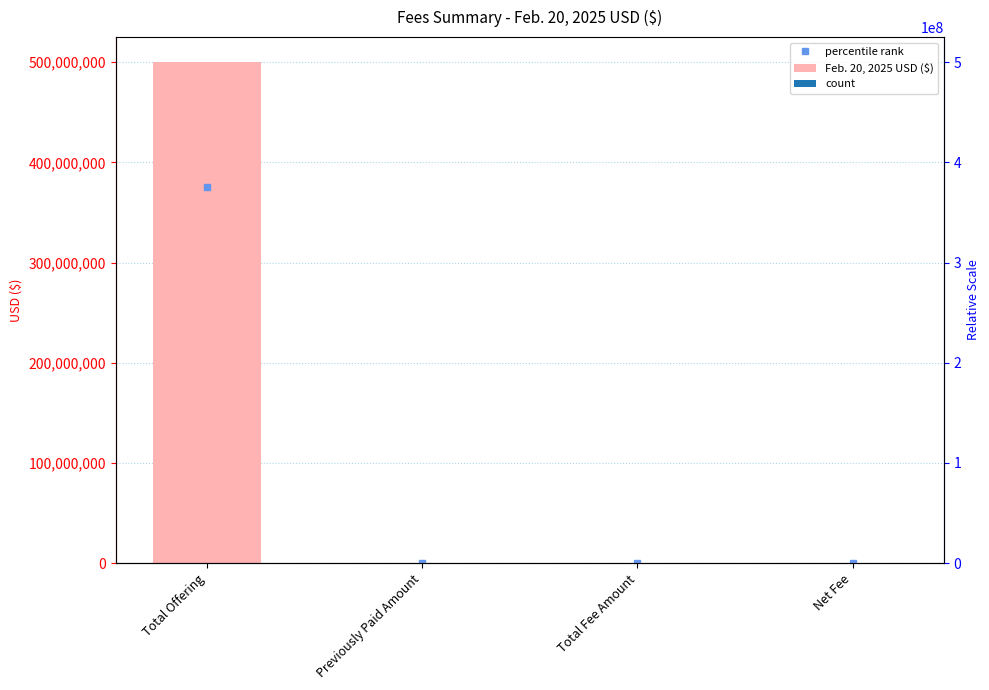

The chart shows a value of 326745689.7 at Previously Paid Amount. True or false?

False